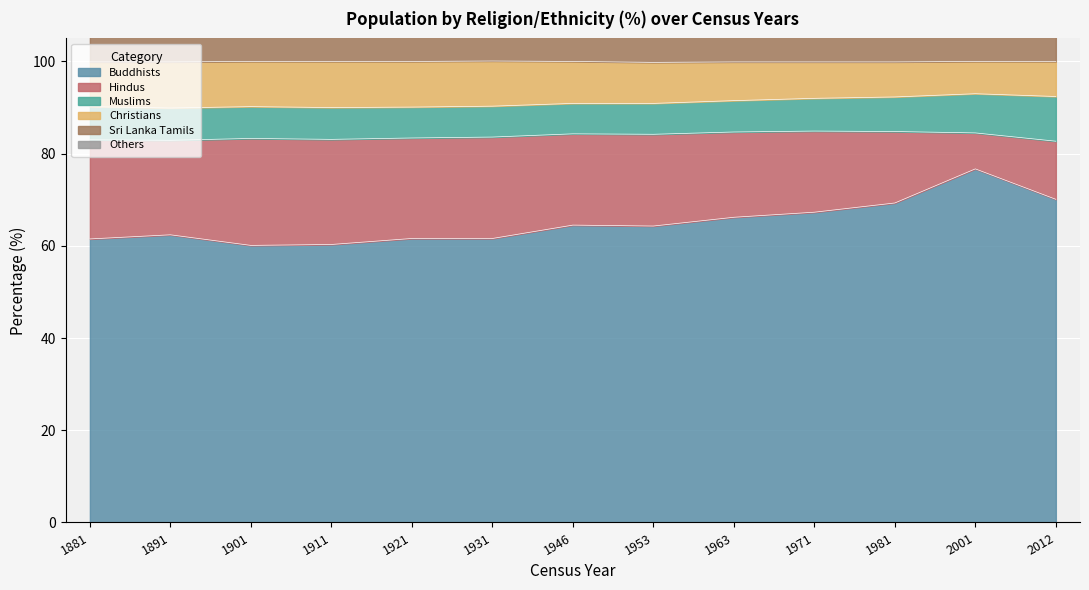

Is it true that Buddhists equals 104.9 at 1931?

False